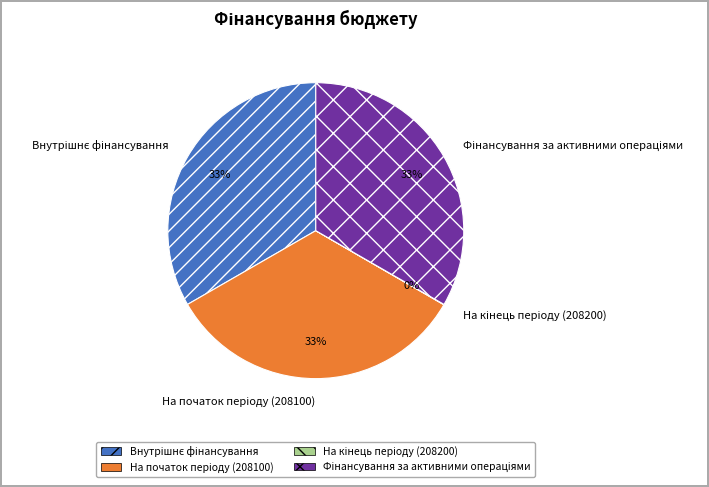

To the nearest percent, what is the difference between the largest and smallest slice percentages?

33%